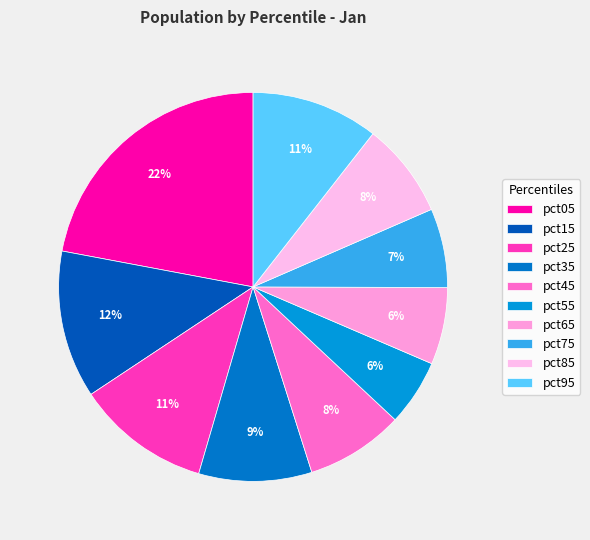

Is it true that pct25 is 11% of the pie?

True